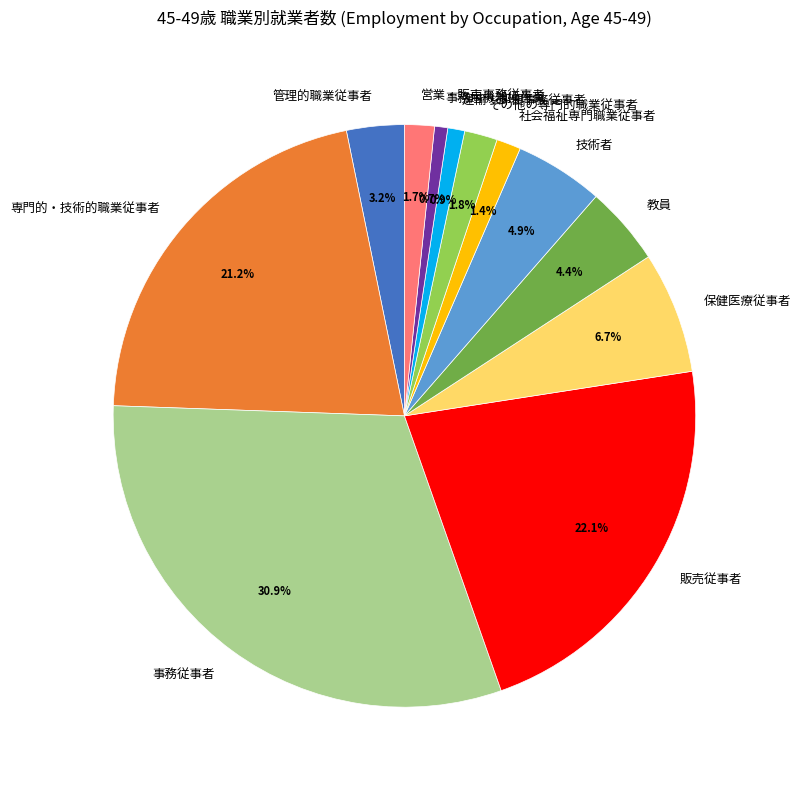

To the nearest percent, what portion does 専門的・技術的職業従事者 represent?

21%